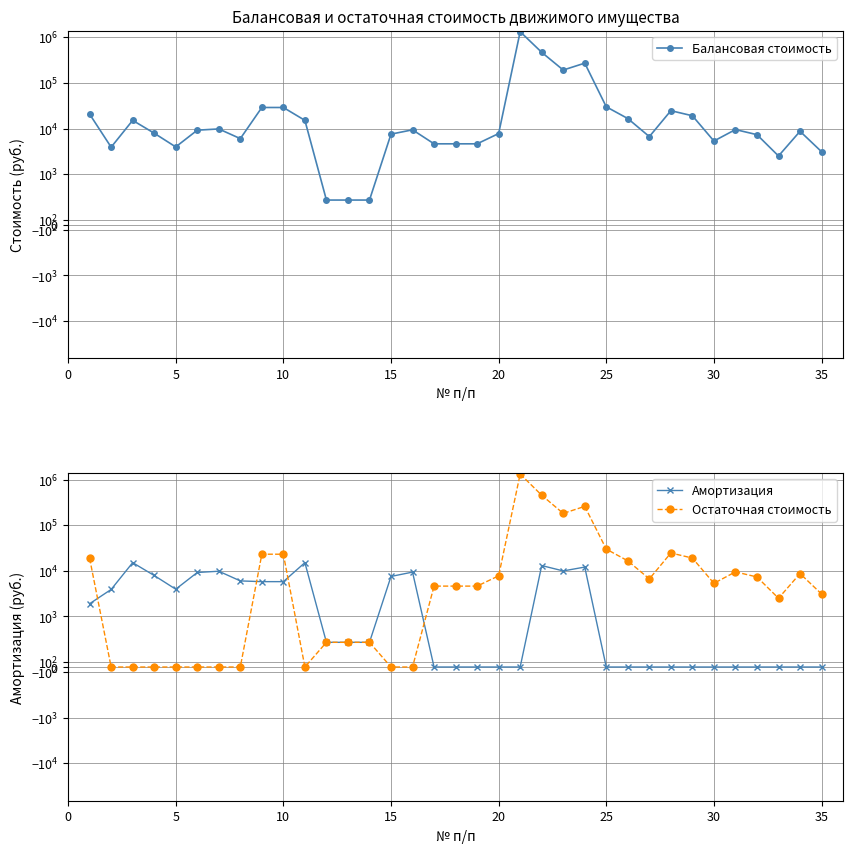

How many lines are shown in the chart?

3